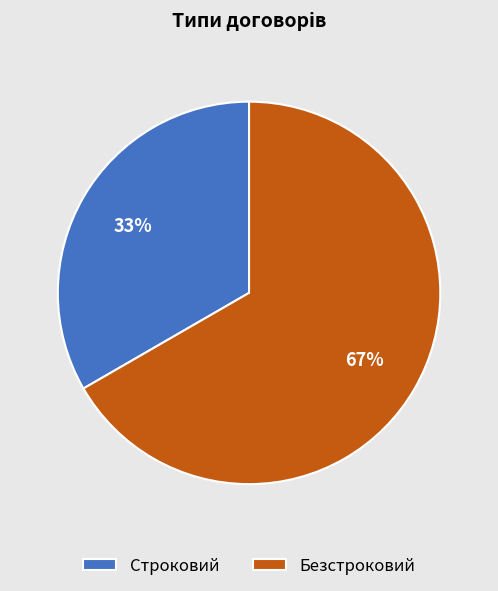

What is the smallest slice in the pie chart?

Строковий